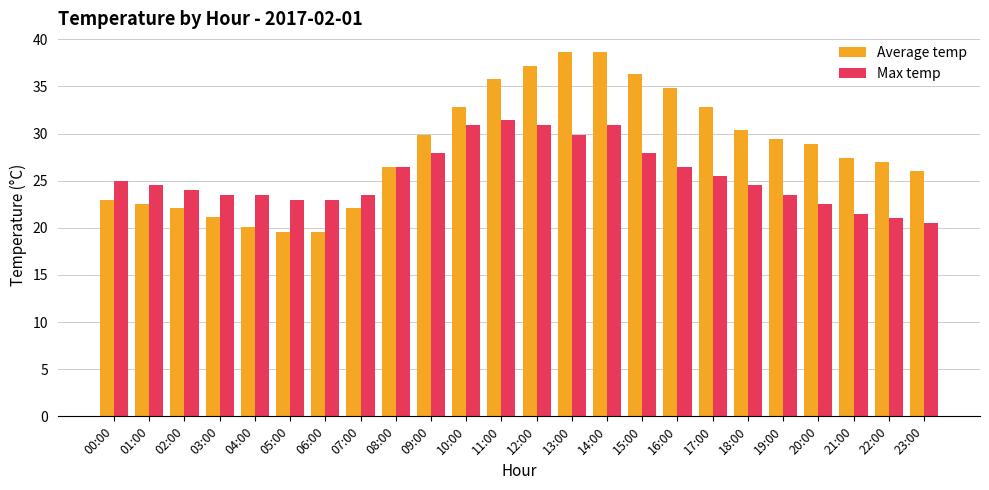

Read the Average temp value at 18:00.

30.4